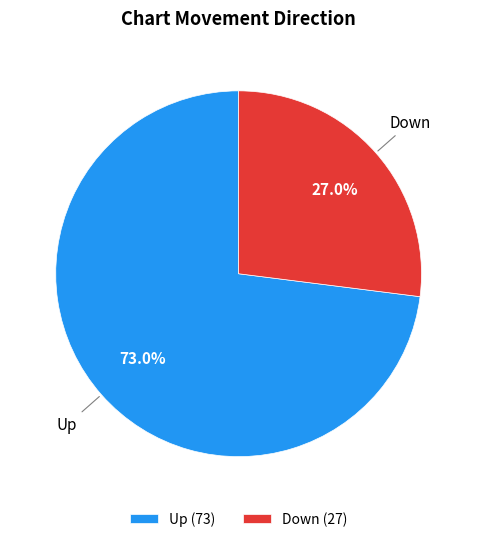

Which slice is the smallest?

Down (27)